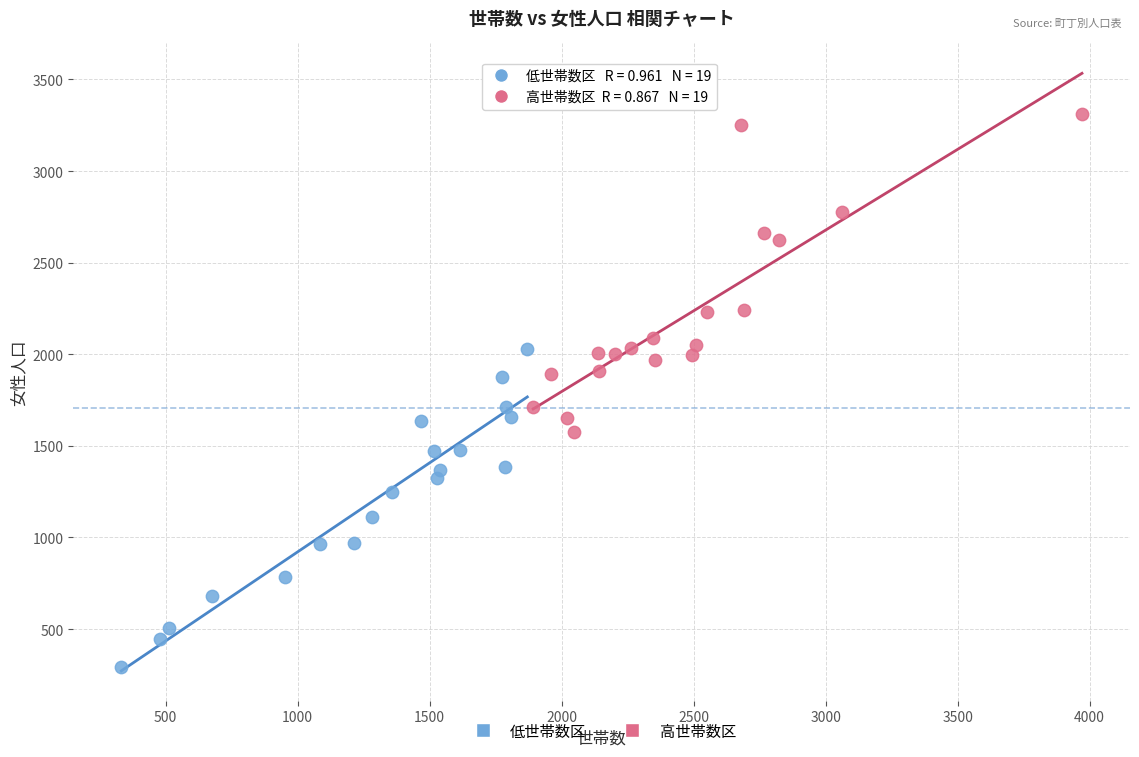

What are all the series names shown in the legend?

低世帯数区, 高世帯数区